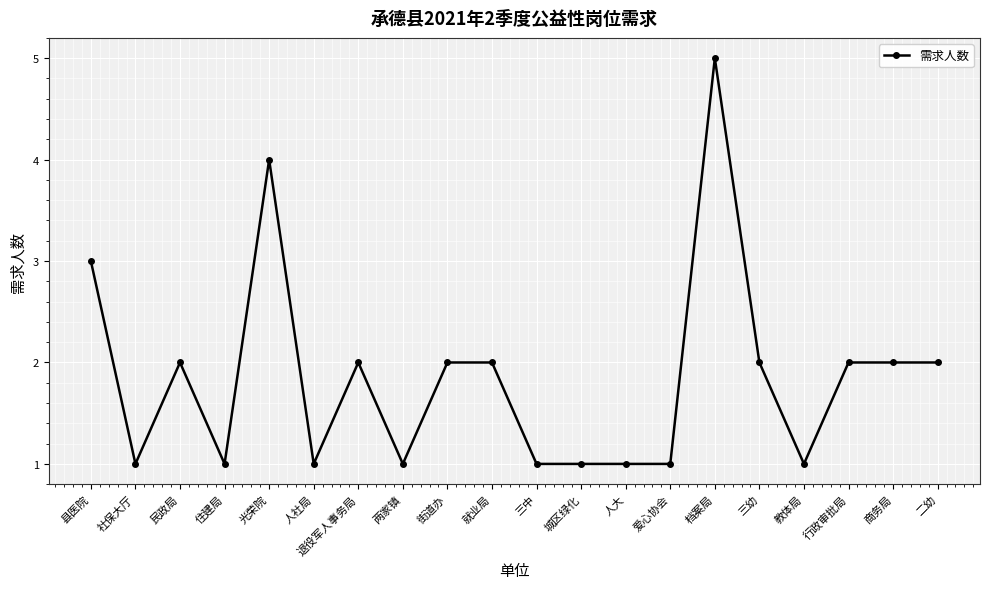

The chart shows a value of 2 at 三中. True or false?

False